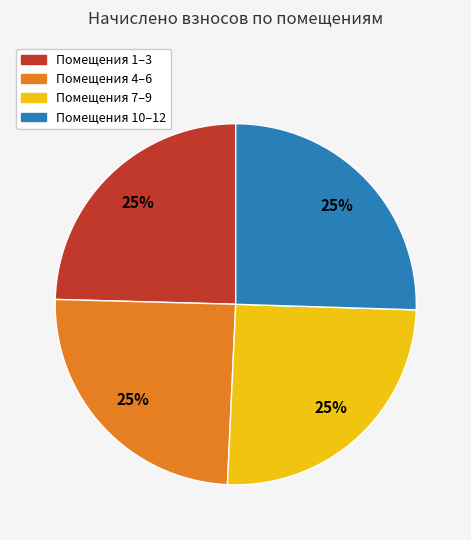

To the nearest percent, what is the average slice percentage?

25%